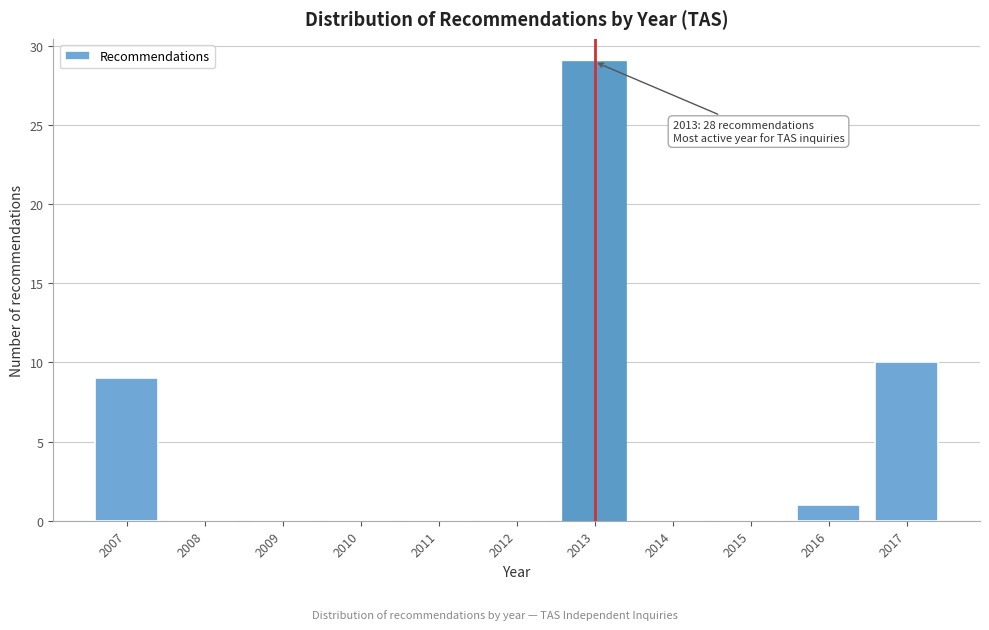

Reading right to left, transcribe all the data shown in this chart.

2017=10	2016=1	2015=0	2014=0	2013=29	2012=0	2011=0	2010=0	2009=0	2008=0	2007=9